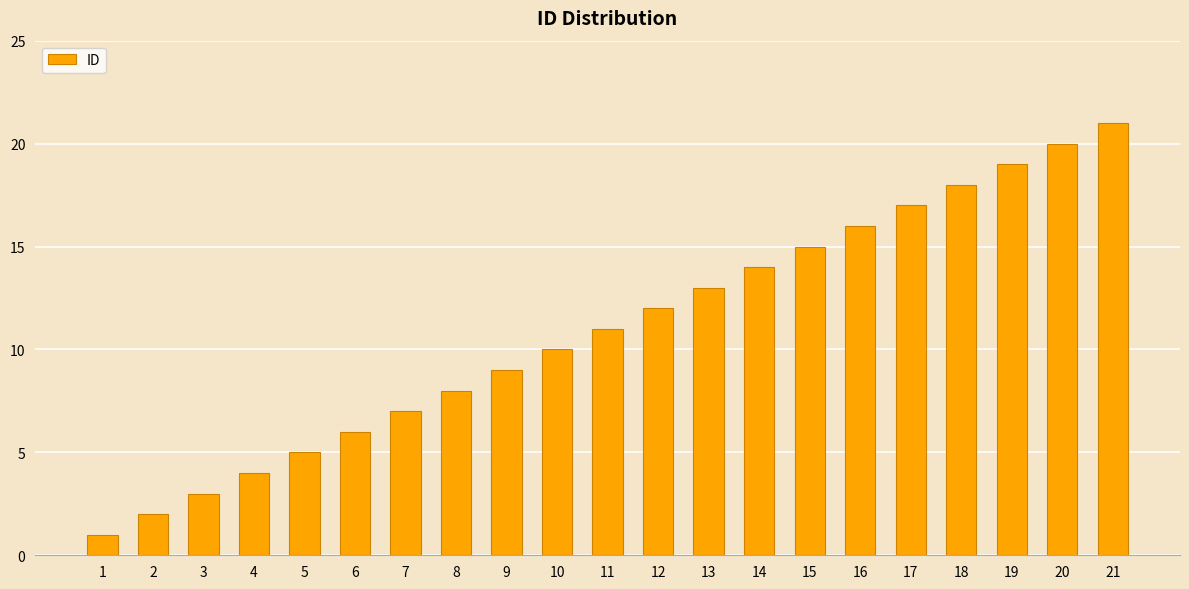

Reading left to right, list all the values displayed in this chart.

1=1	2=2	3=3	4=4	5=5	6=6	7=7	8=8	9=9	10=10	11=11	12=12	13=13	14=14	15=15	16=16	17=17	18=18	19=19	20=20	21=21